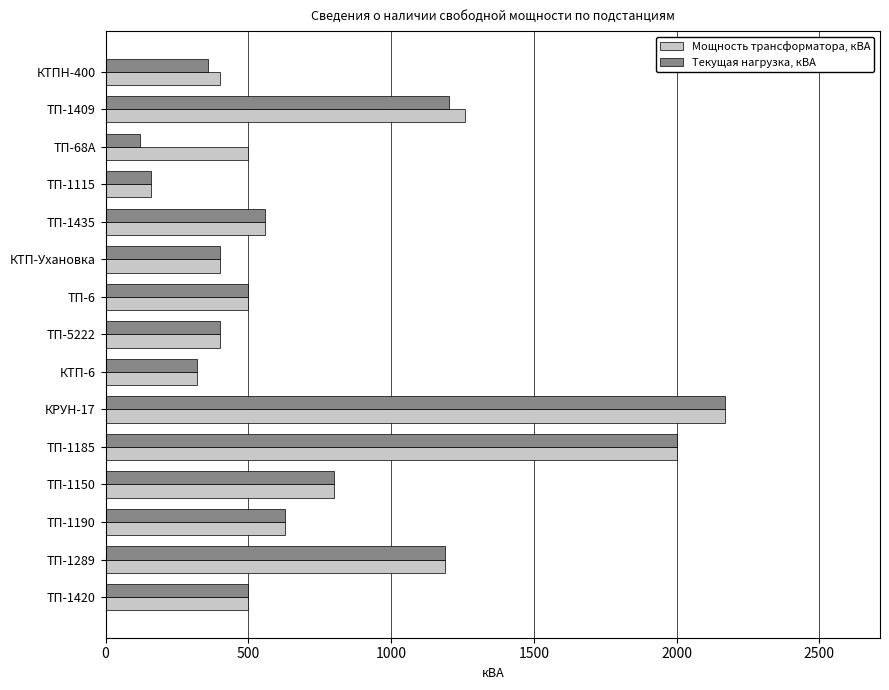

The Мощность трансформатора, кВА series shows 411 at ТП-1190. True or false?

False